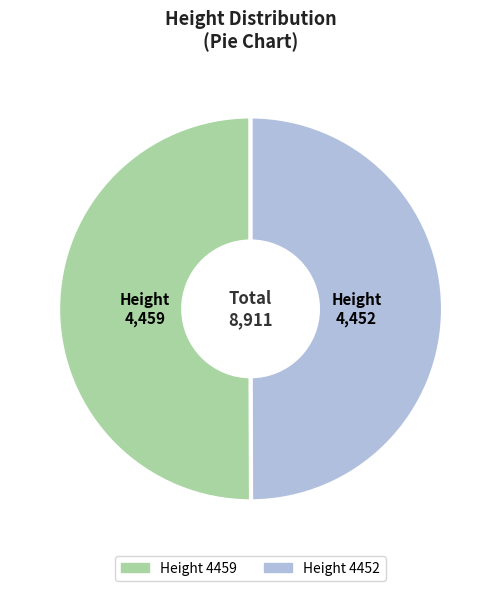

Approximately how many times larger is the value at Height 4459 compared to Height 4452?

1.0